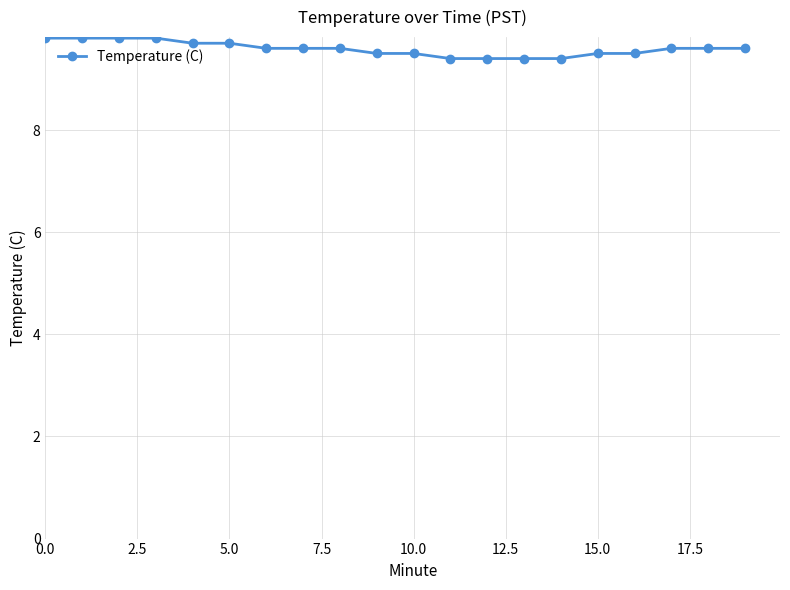

What is the smallest value displayed?

9.4